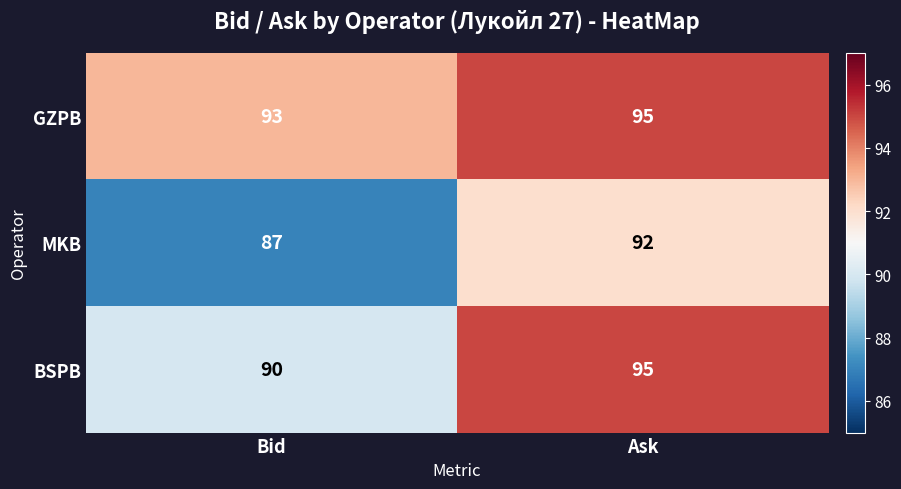

Rank the series by their average value, from lowest to highest.

MKB, BSPB, GZPB